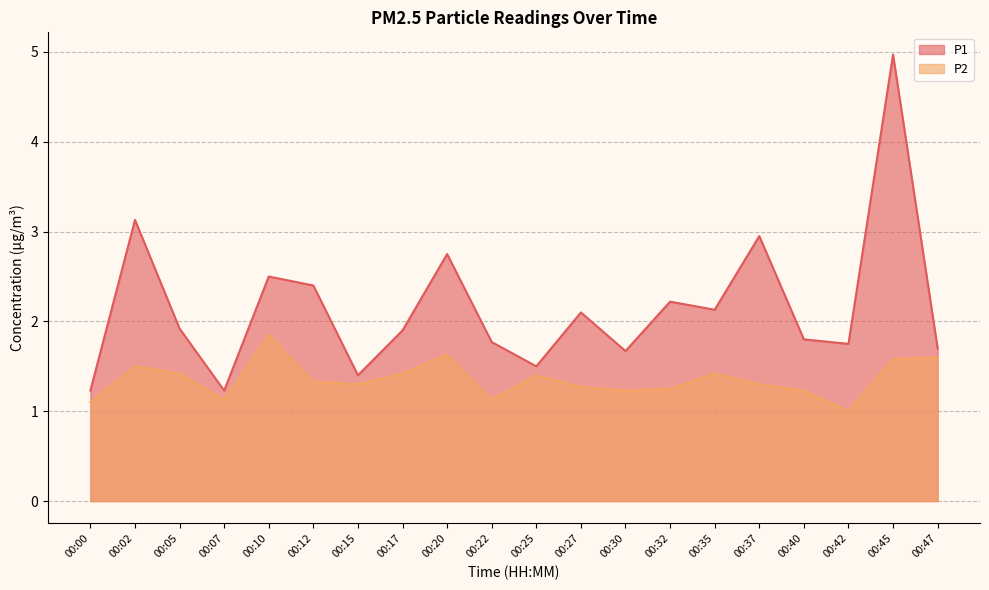

Is it true that P2 equals 1.9 at 00:12?

False